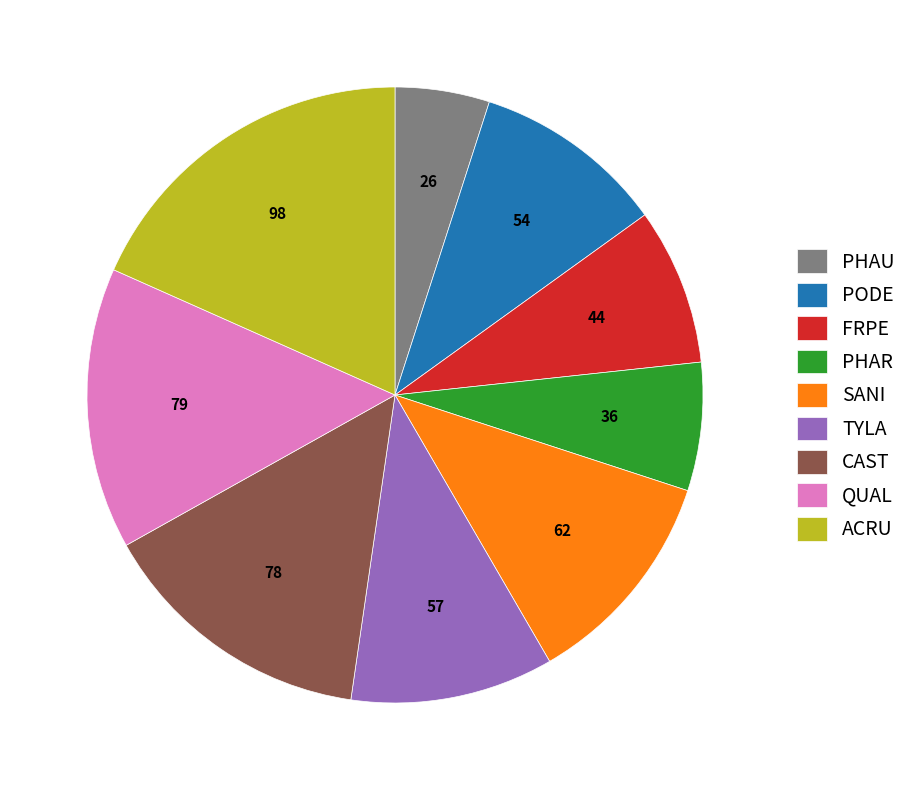

Combined, do SANI and ACRU account for over 50%?

No